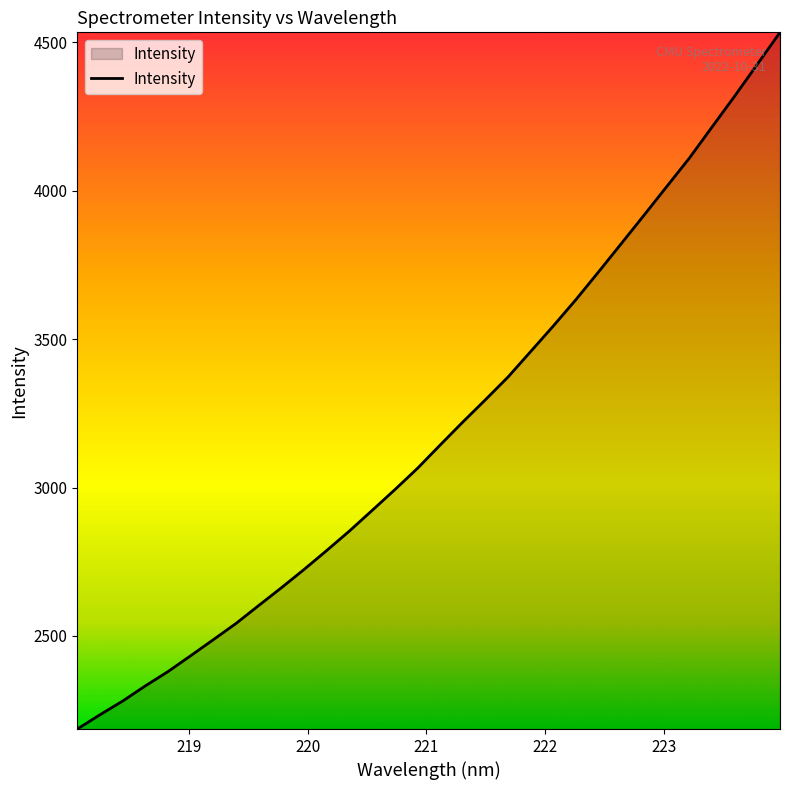

Reading right to left, what are all the values shown in this chart?

4533.9	4426.4	4319.3	4215.2	4110.5	4014.5	3918.2	3822.9	3727.8	3634.3	3545.3	3459.1	3373.1	3296.3	3221.0	3143.5	3064.9	2992.9	2923.1	2853.8	2788.2	2724.2	2662.6	2602.7	2542.3	2487.6	2433.4	2380.0	2331.7	2280.5	2234.4	2186.3